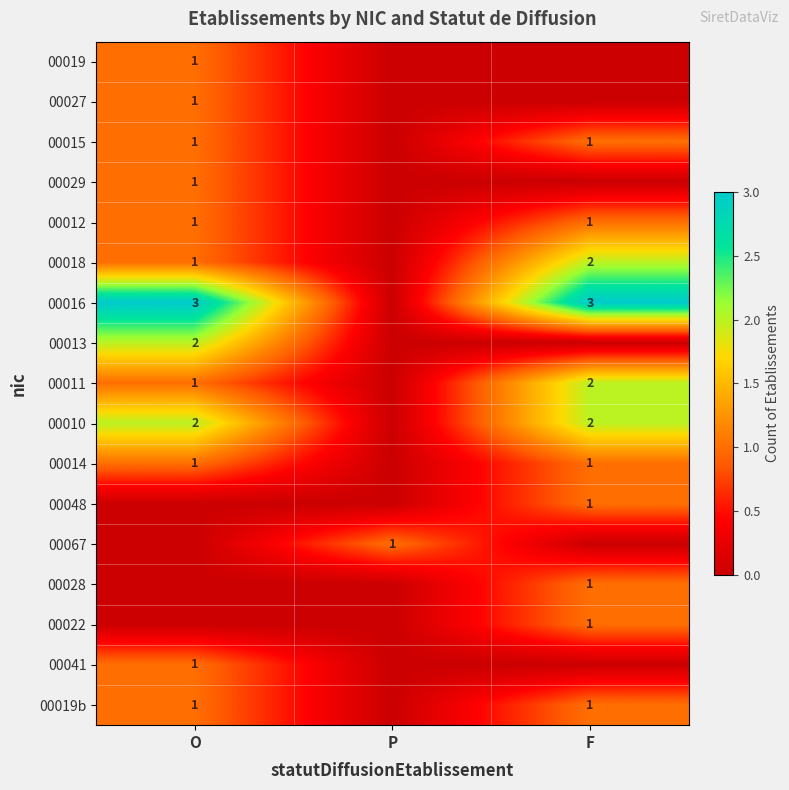

Is it true that 00018 equals 3 at F?

False